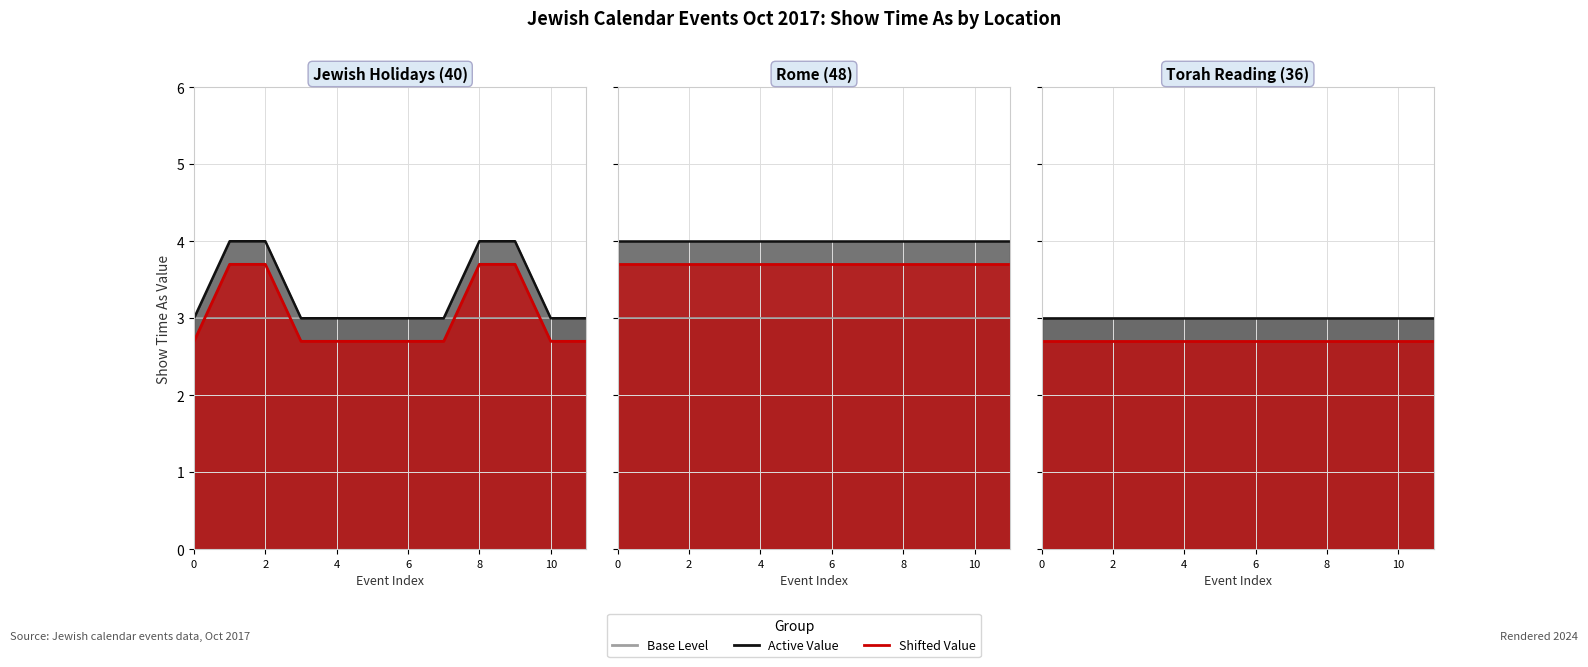

True or false: Show Time As and Shifted intersect in this chart.

False